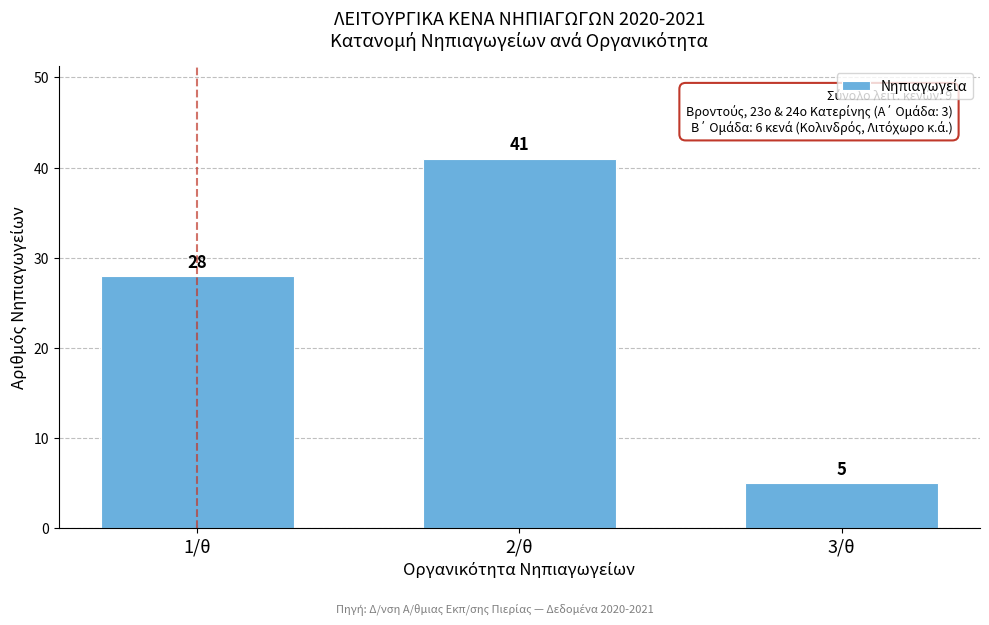

Reading left to right, extract all data points from this chart.

28	41	5